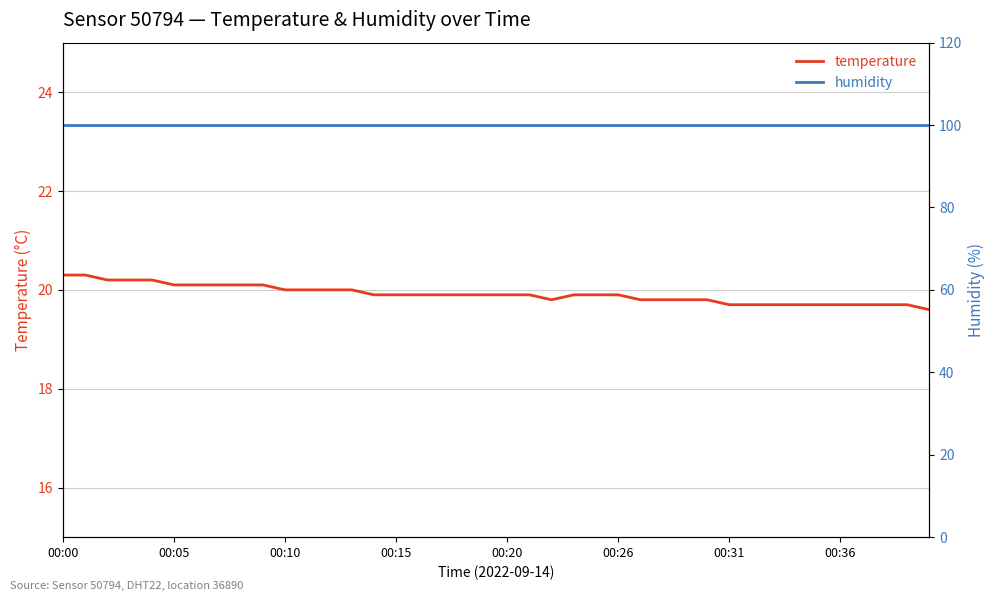

True or false: humidity and temperature cross at least once.

False